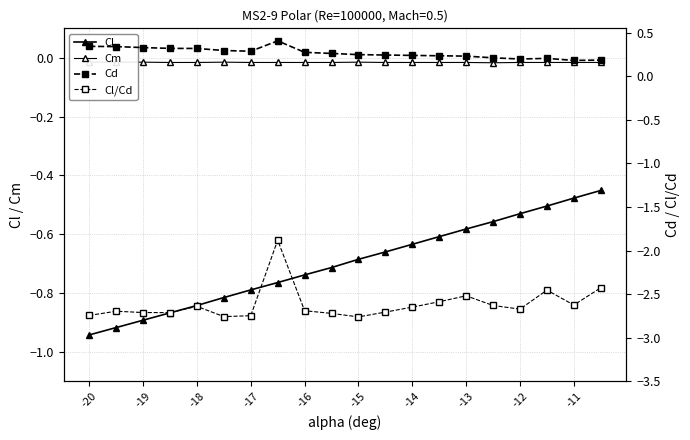

True or false: Cl and Cd intersect in this chart.

False